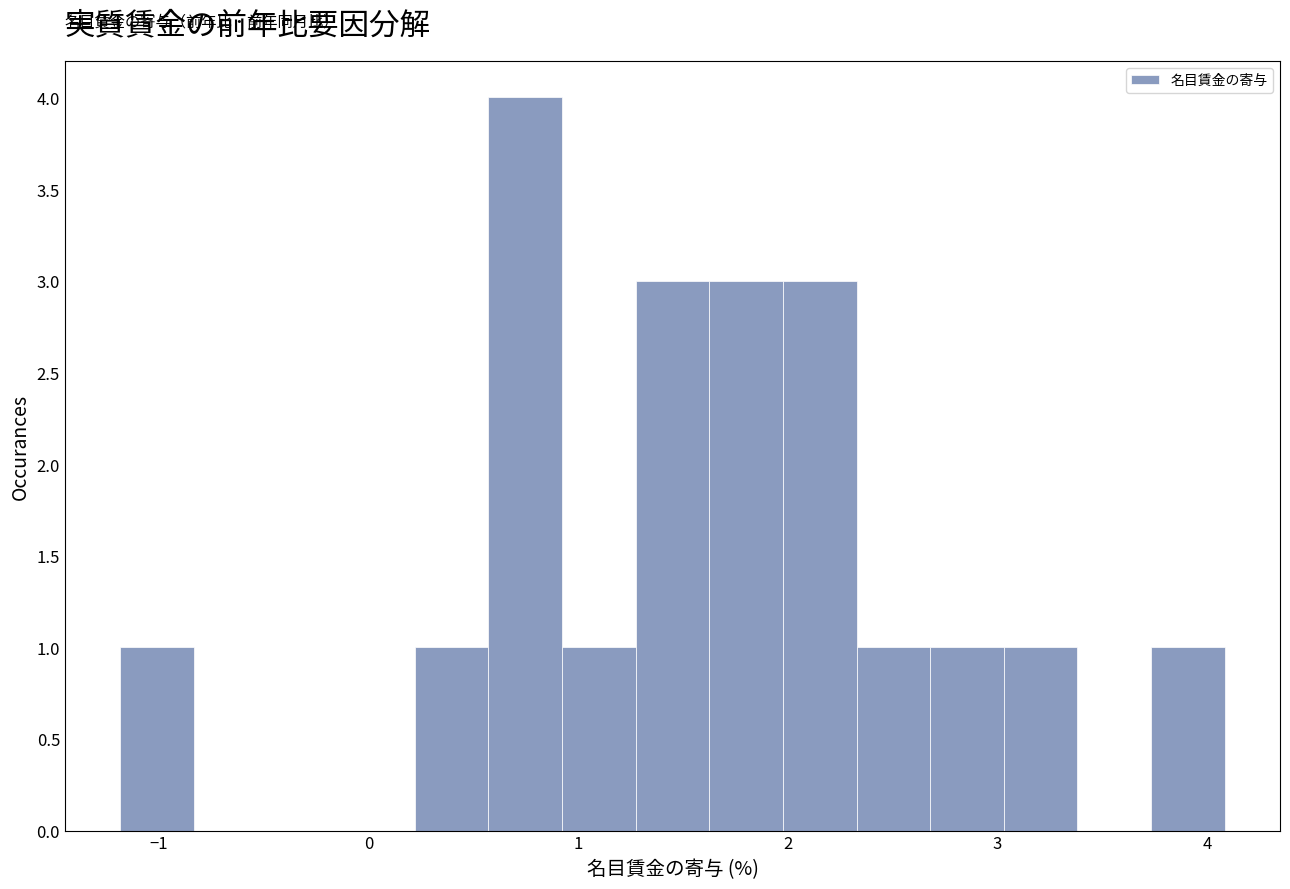

Around what value on the x-axis is the tallest bar? Give the approximate position of its centre, as read against the axis.

0.7